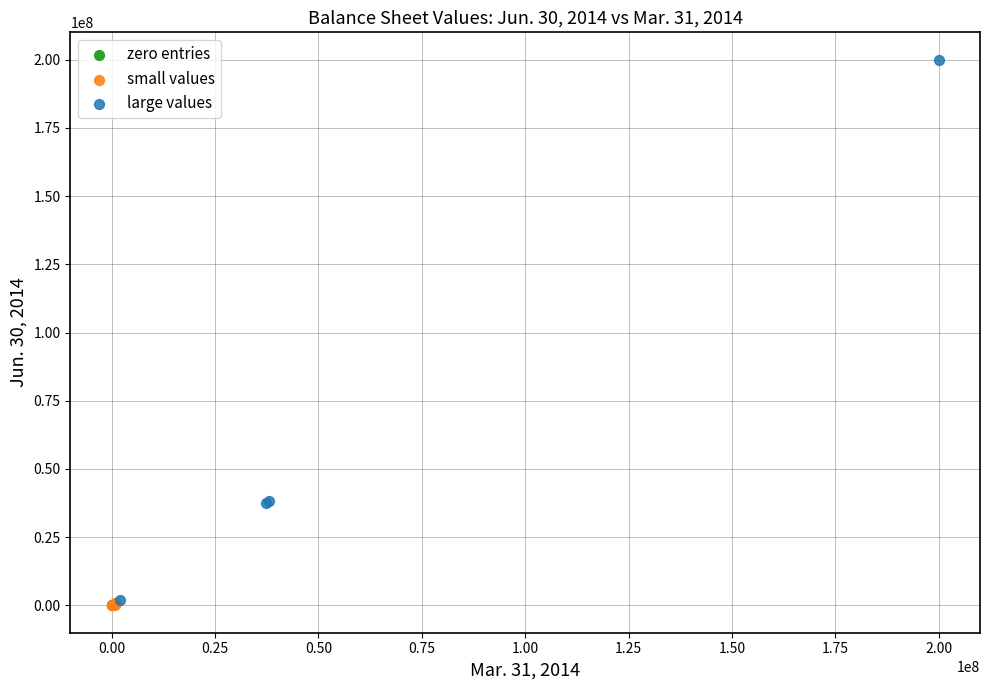

What are all the series names shown in the legend?

zero entries, small values, large values